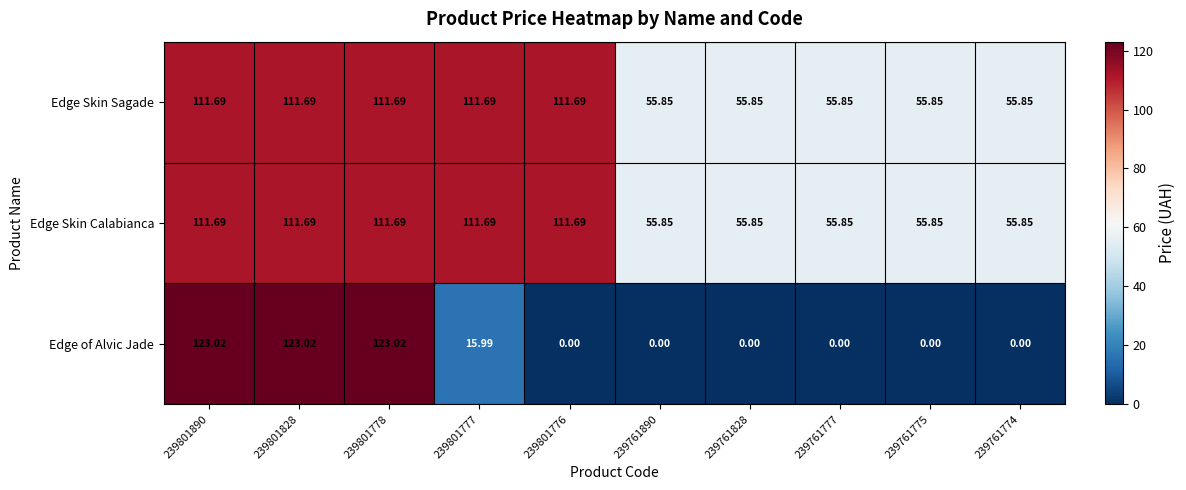

Is the value of Edge of Alvic Jade at 239761775 greater than the value of Edge Skin Sagade at 239761775?

No